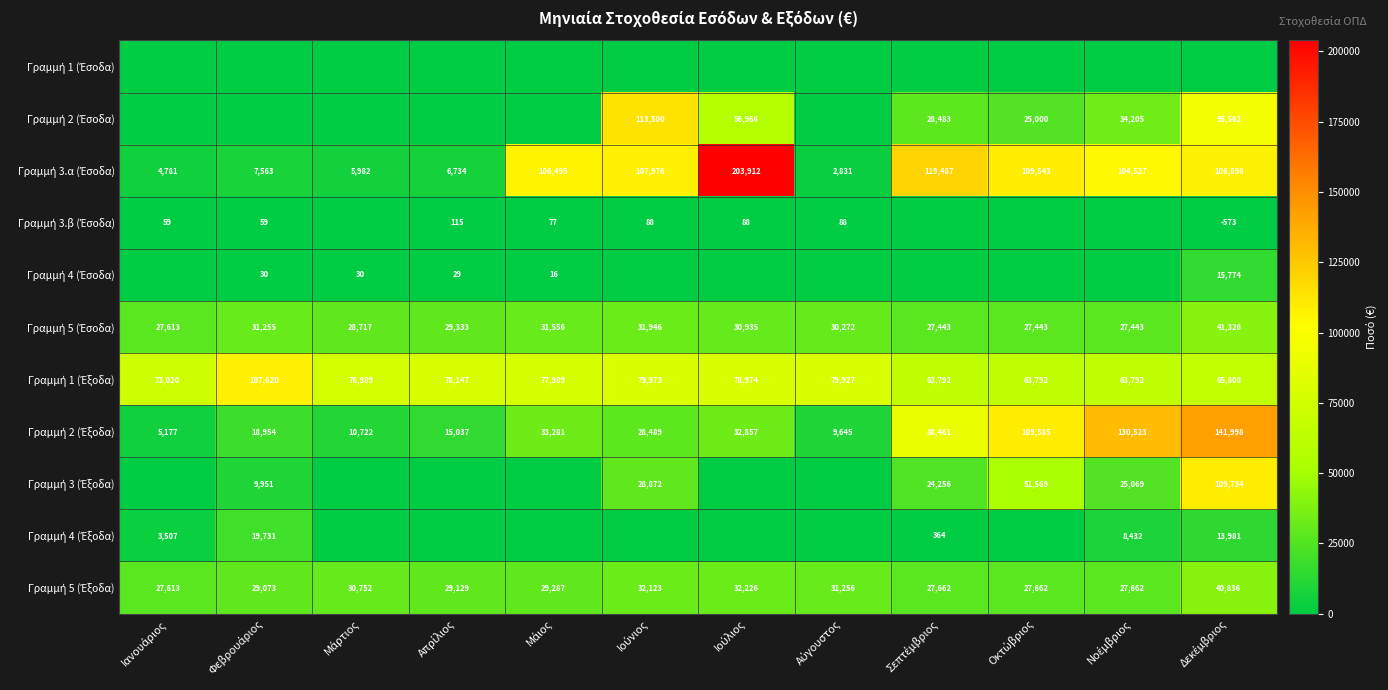

Which series changed the most between Φεβρουάριος and Μάρτιος?

Γραμμή 1 (Έξοδα)